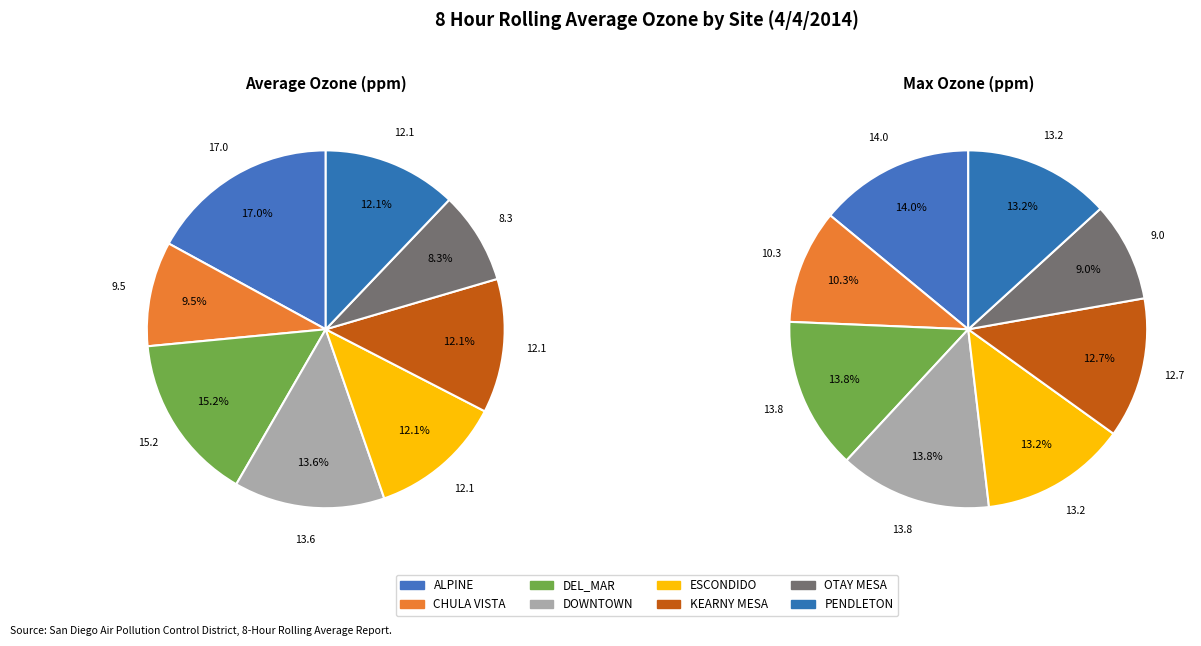

What percentage is the KEARNY MESA slice, to the nearest percent?

12%